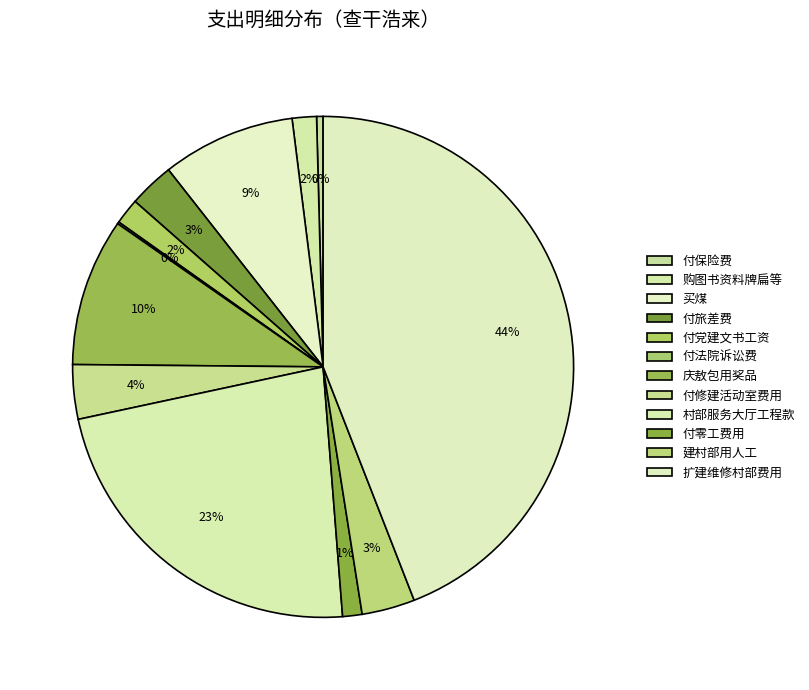

Which slice is the largest?

扩建维修村部费用